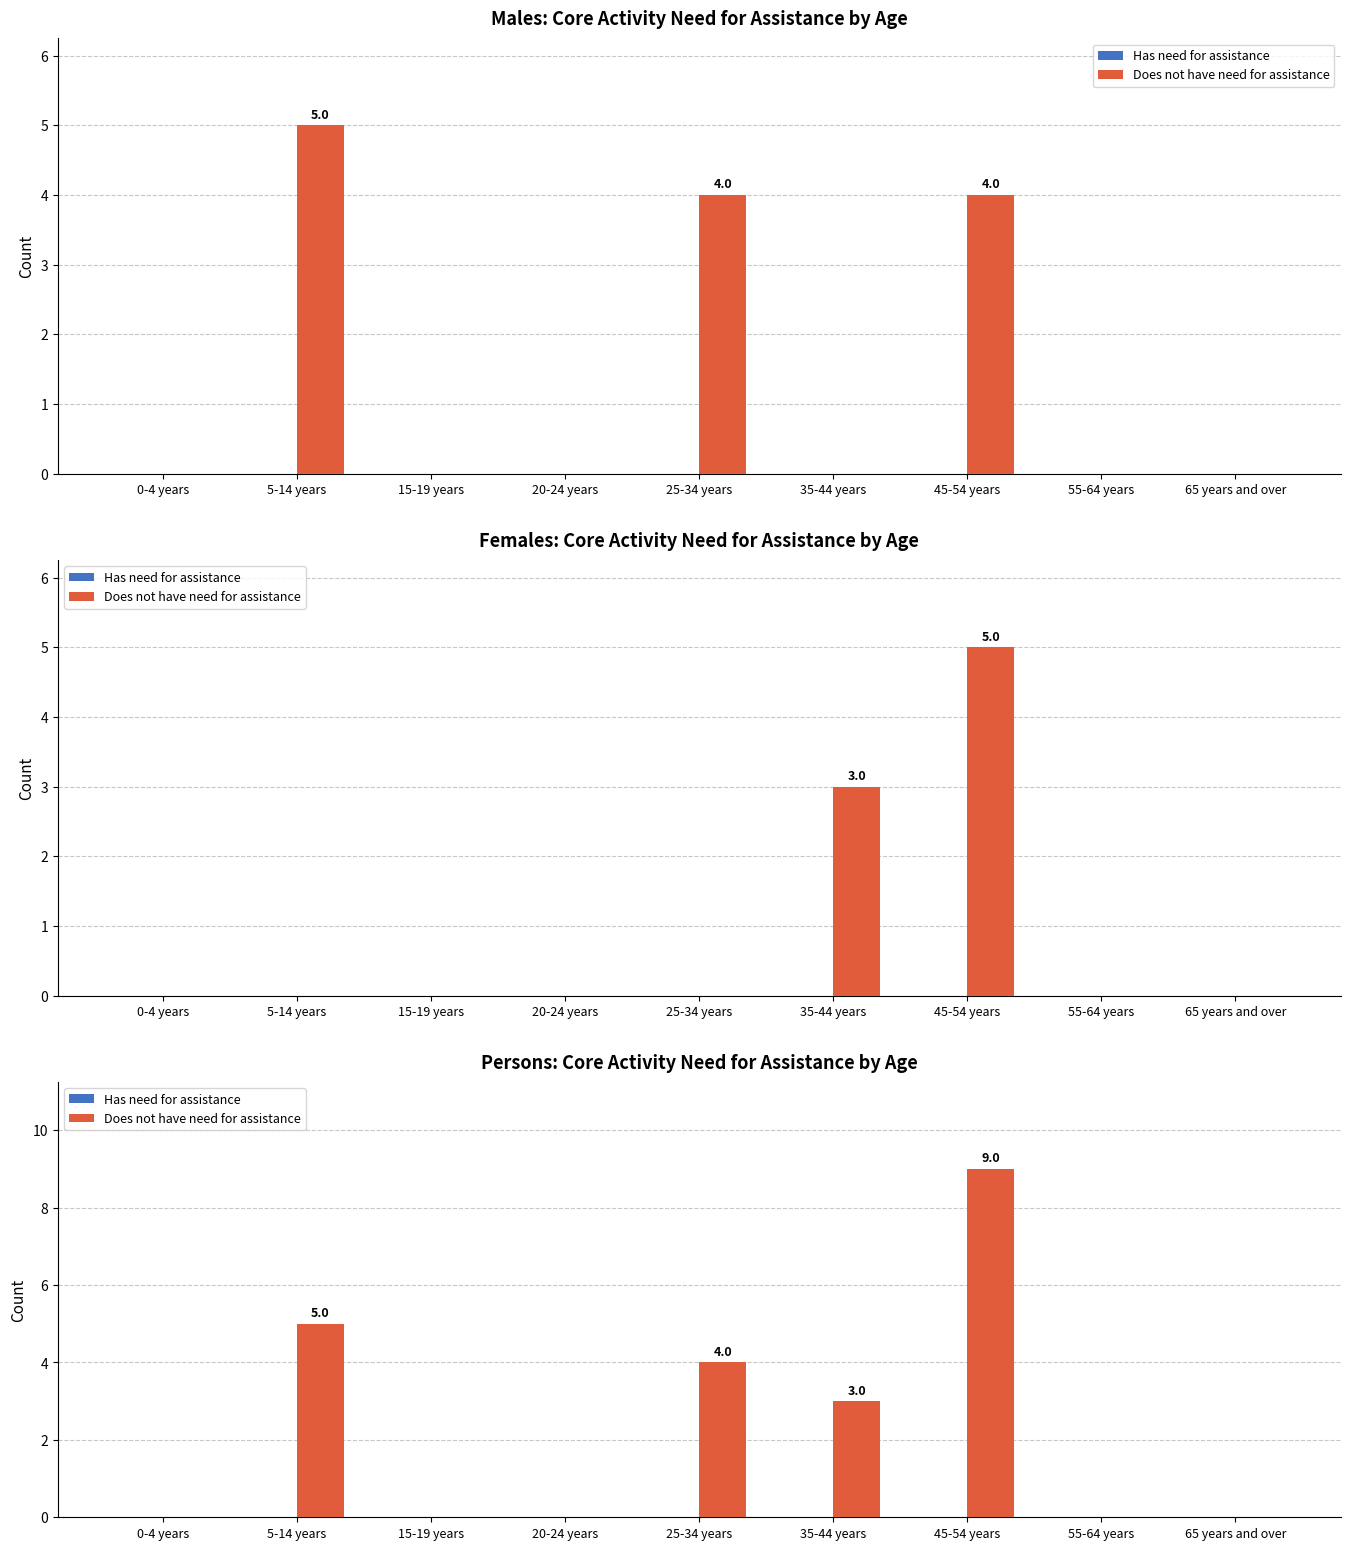

What is the label of the 3rd bar from the right?

45-54 years